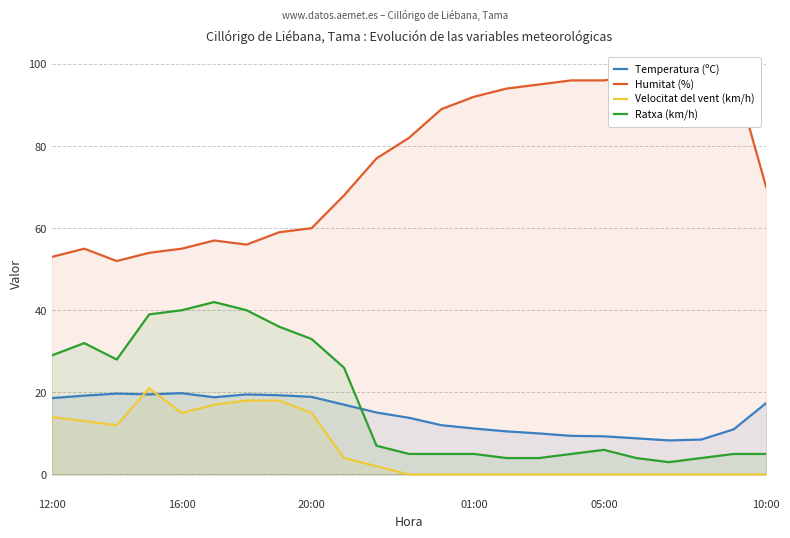

What is the value of the Temperatura (ºC) point at the 4th from the left?

19.5